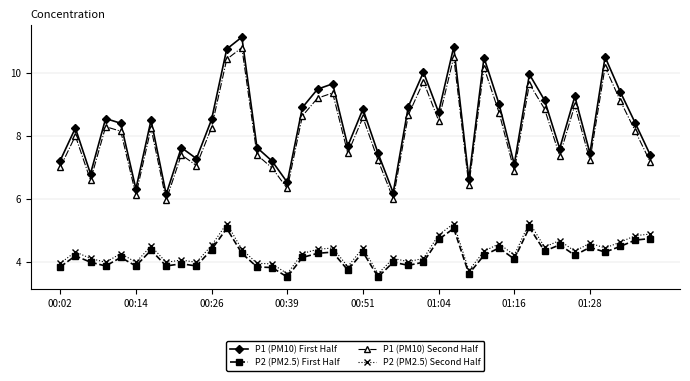

What is the greatest value displayed?

11.1